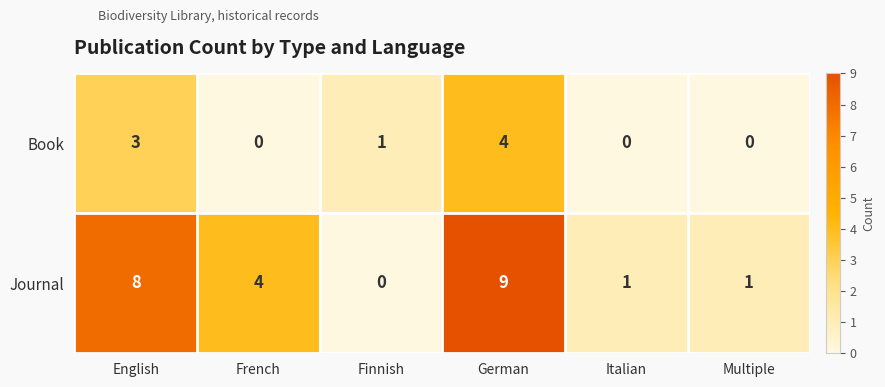

What is the sum of all Journal values?

23